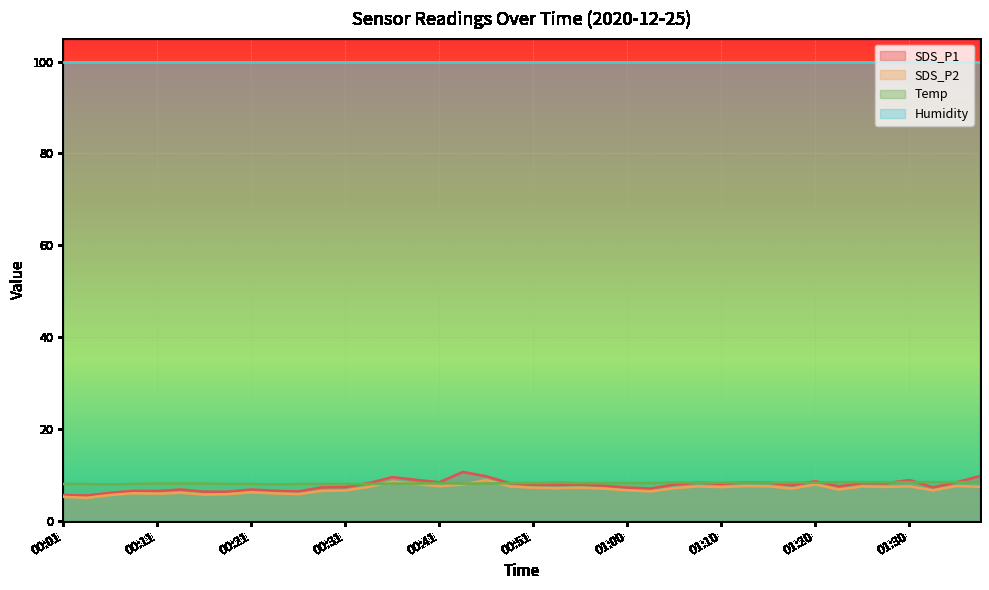

At which label does Temp first exceed 8?

00:11